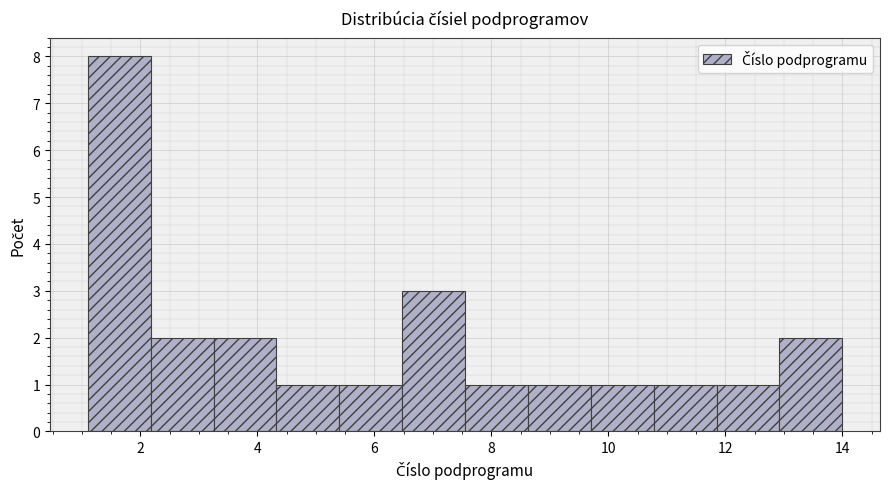

Reading left to right, transcribe this chart: for each bar, give the range it covers on the x-axis and its height. Neither the bar edges nor the heights are printed on the chart, so give them approximately, as read against the axes.

1.2 to 2.2: 8
2.2 to 3.2: 2
3.2 to 4.4: 2
4.4 to 5.4: 1
5.4 to 6.4: 1
6.4 to 7.6: 3
7.6 to 8.6: 1
8.6 to 9.8: 1
9.8 to 10.8: 1
10.8 to 11.8: 1
11.8 to 13.0: 1
13.0 to 14.0: 2